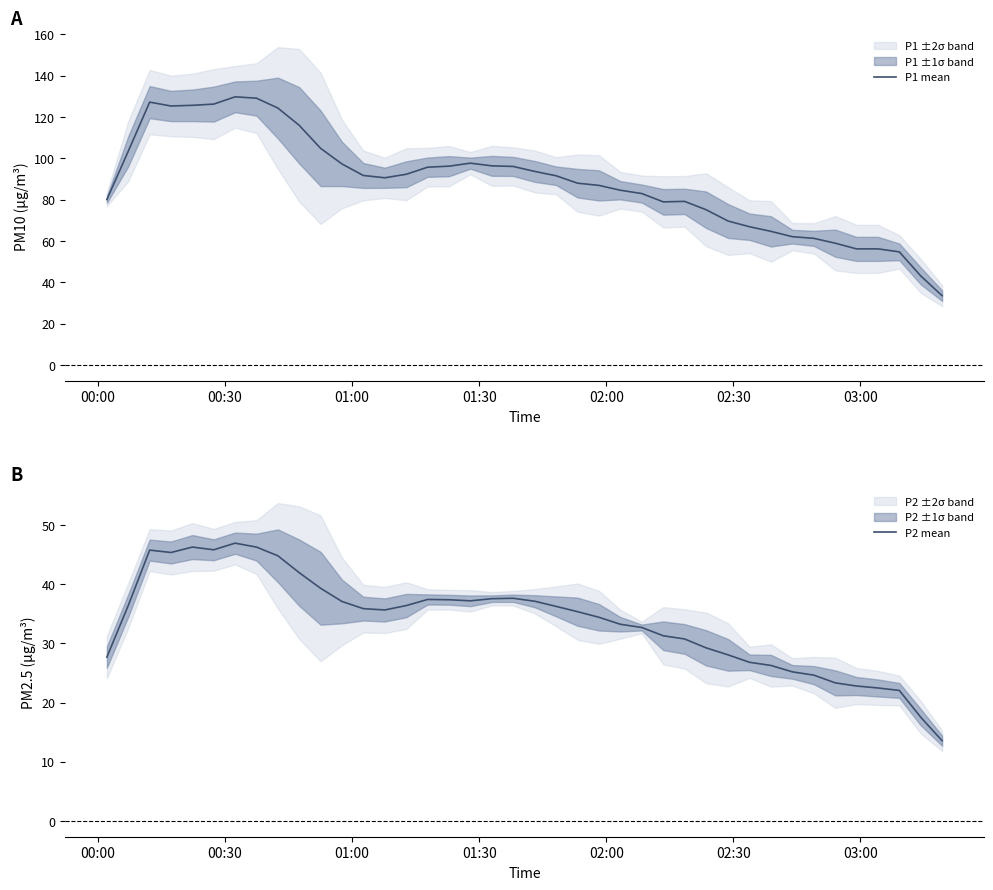

List the series in order of their peak value, highest first.

P1 mean, P2 mean